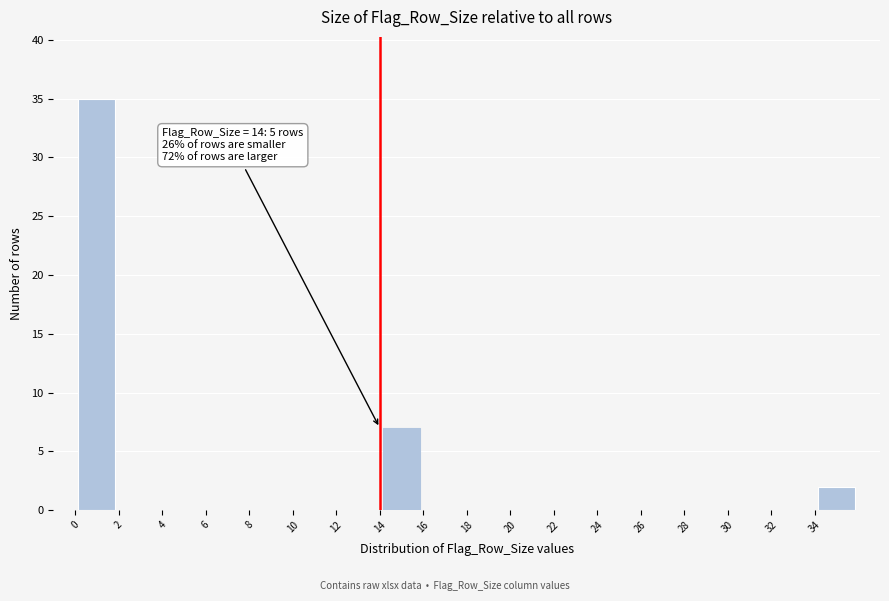

Which range on the x-axis has the tallest bar?

0 to 2